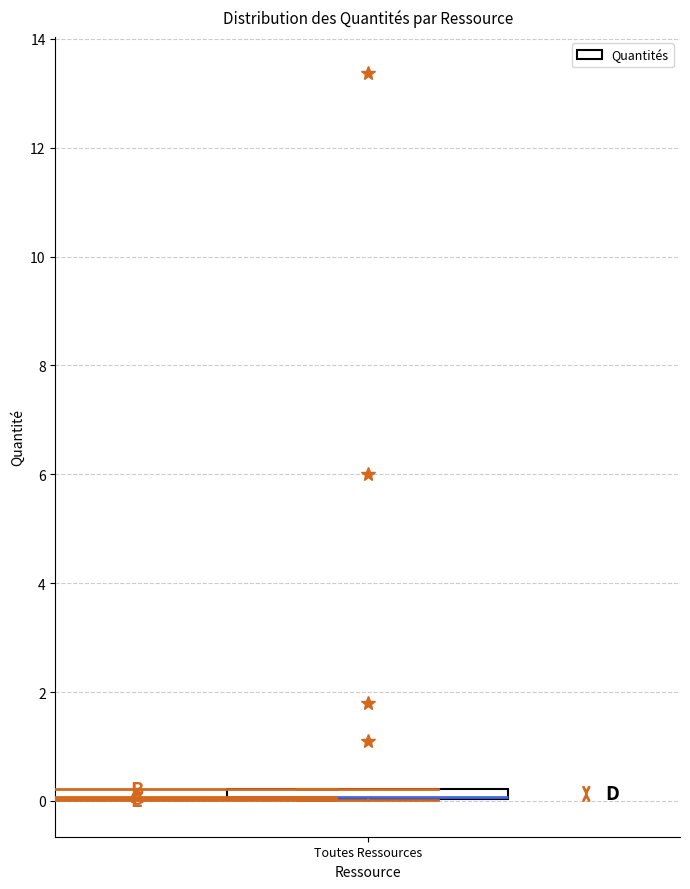

Where is the lower edge of the box for Toutes Ressources on the y-axis? The values are not printed on the chart, so give them approximately, as read against the axis.

0.0